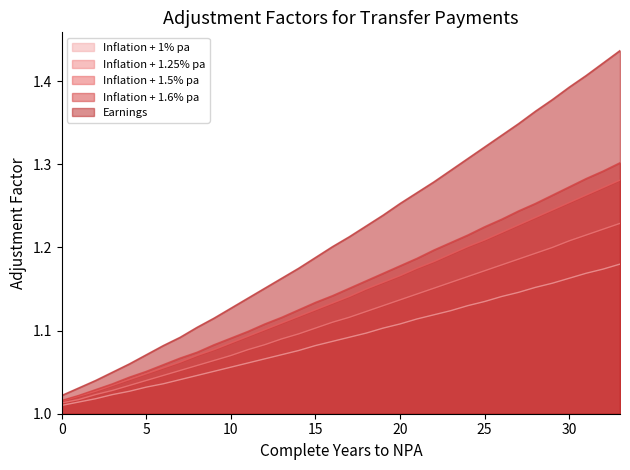

Rank the series at 21 from lowest to highest value.

Inflation + 1% pa, Inflation + 1.25% pa, Inflation + 1.5% pa, Inflation + 1.6% pa, Earnings